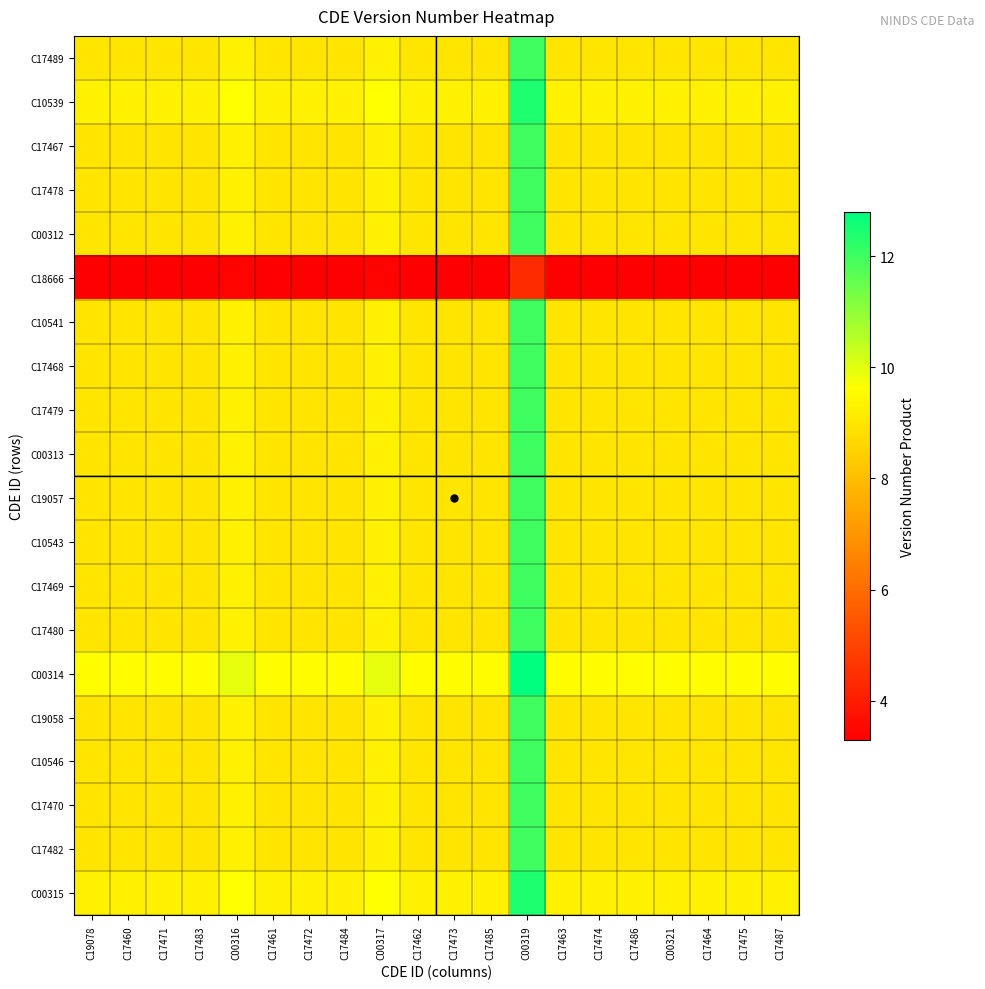

Which series has the largest range (max minus min)?

C00314